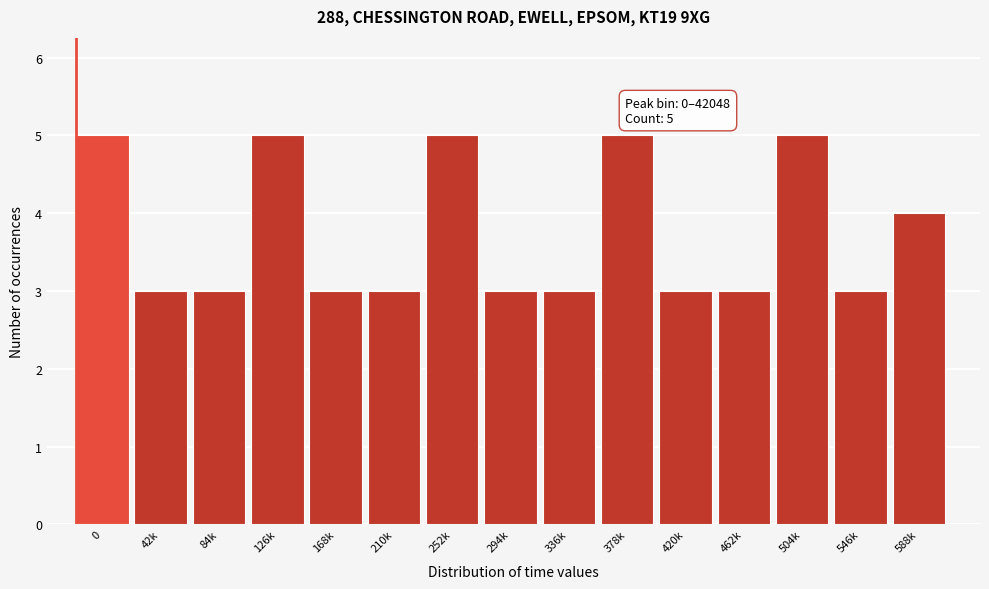

Reading left to right, list all the values displayed in this chart.

0=5	42k=3	84k=3	126k=5	168k=3	210k=3	252k=5	294k=3	336k=3	378k=5	420k=3	462k=3	504k=5	546k=3	588k=4